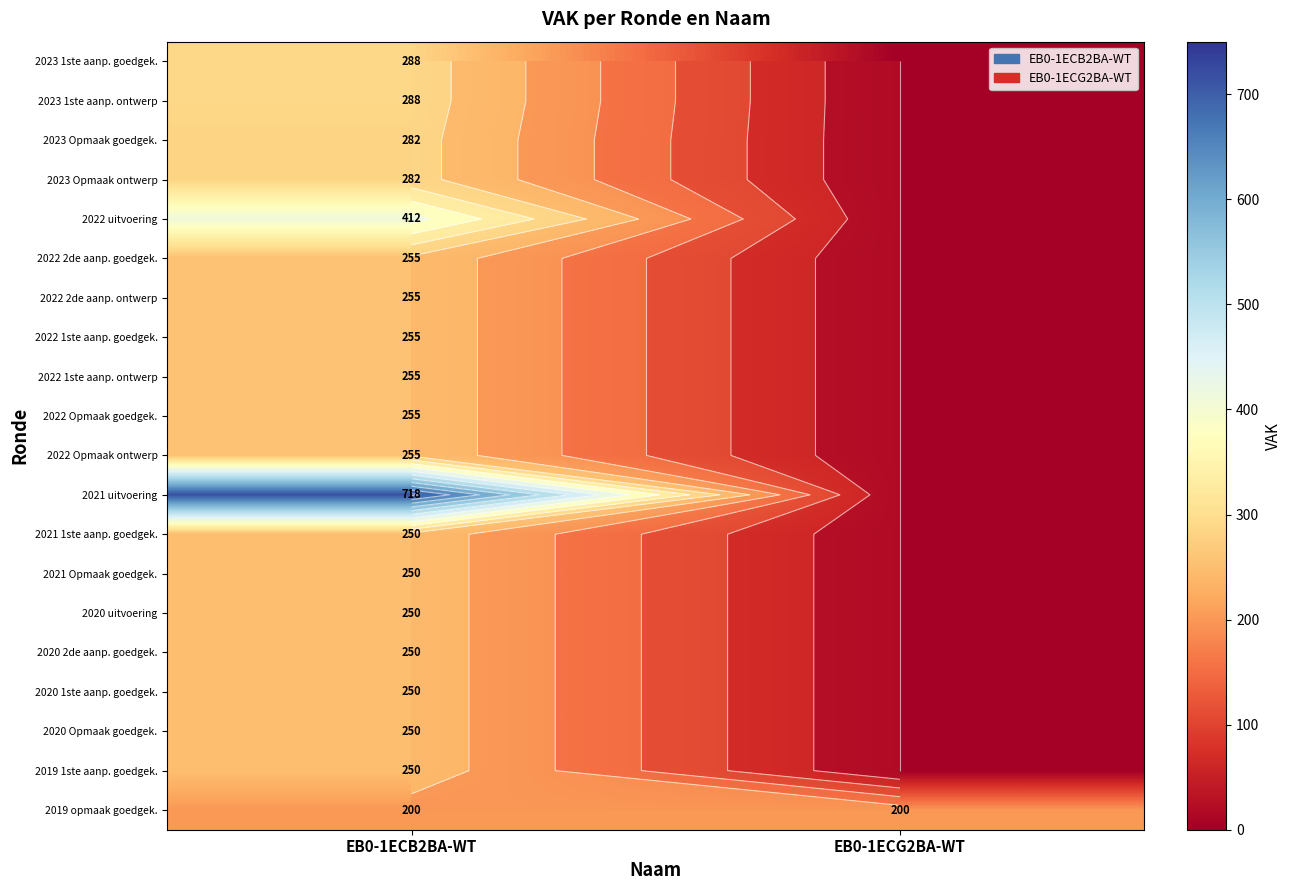

At which category is the sum across all series the highest?

EB0-1ECB2BA-WT